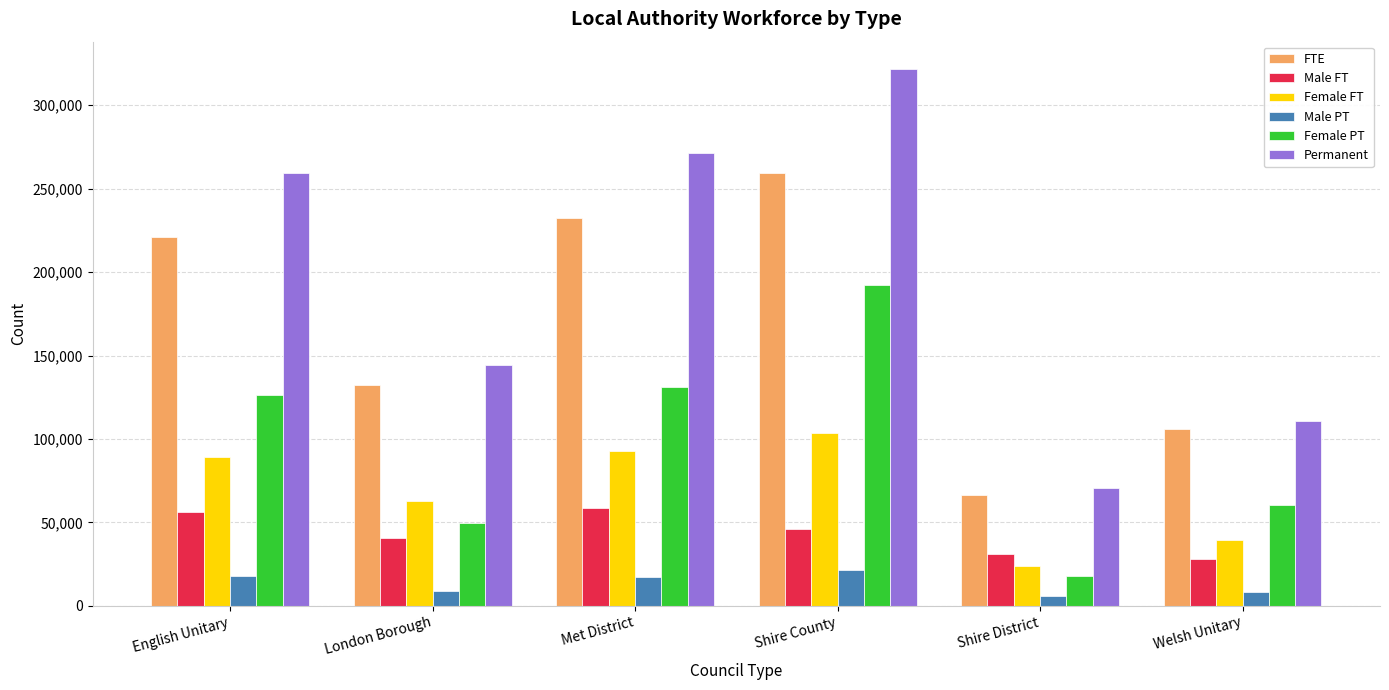

The value of Female FT at Shire District is 23900. True or false?

True